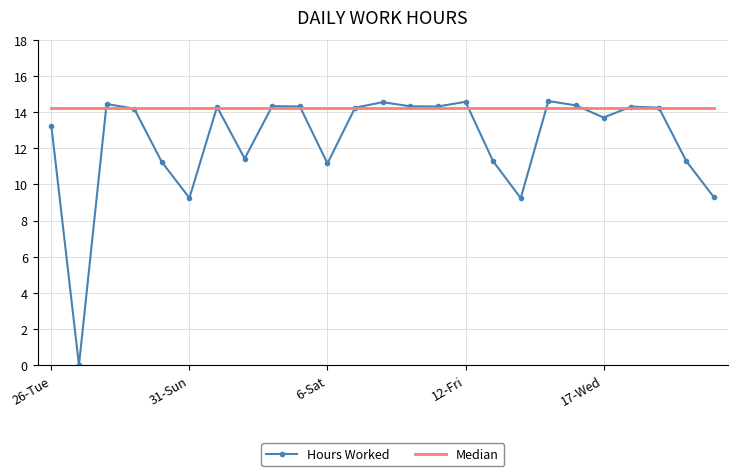

What is the greatest value displayed?

14.6